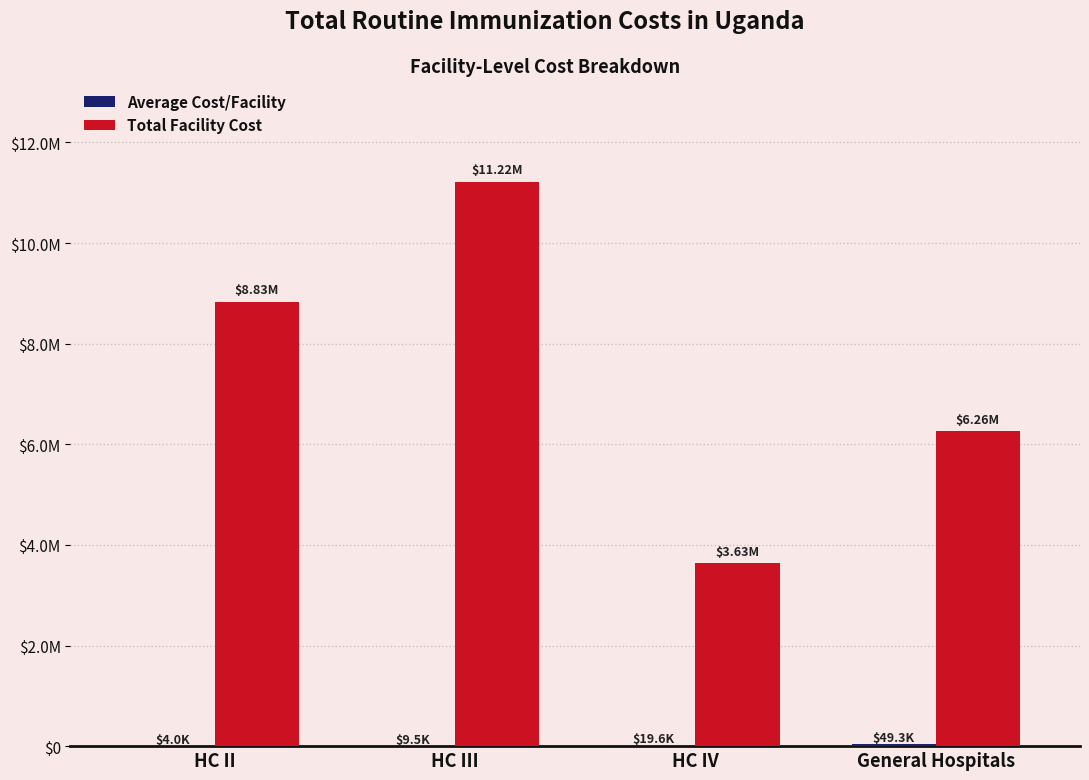

What is the maximum value shown in the chart?

11220730.9